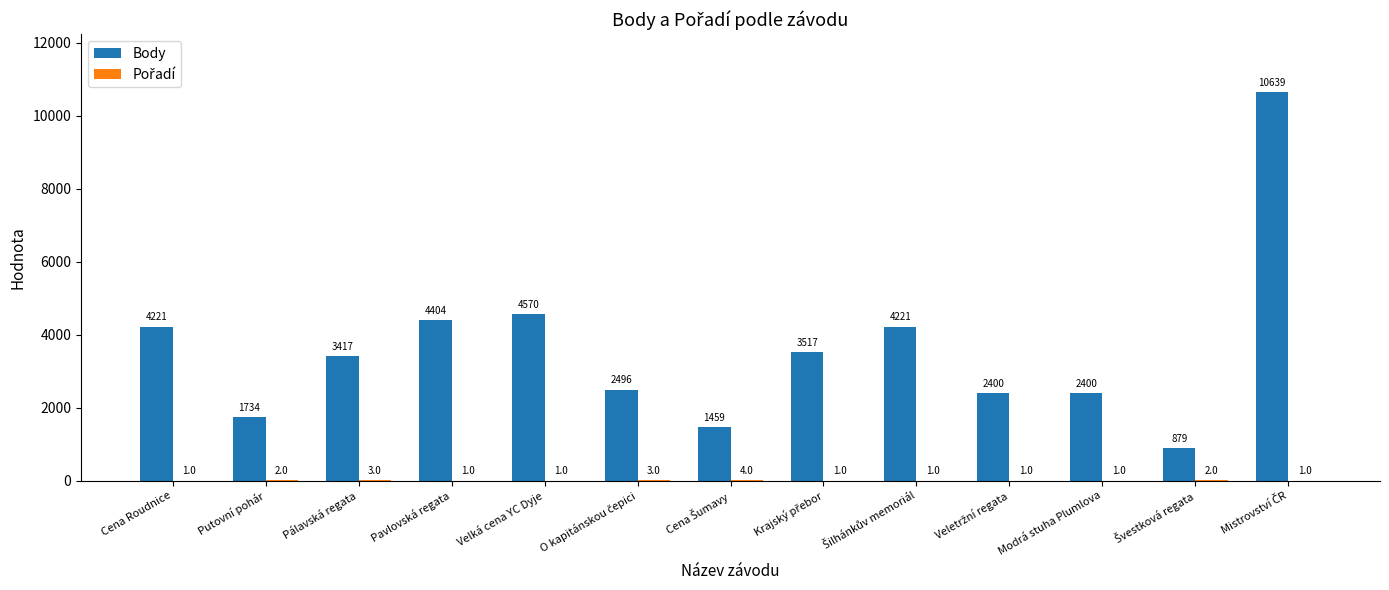

At which label is Body closest to 5759?

Velká cena YC Dyje